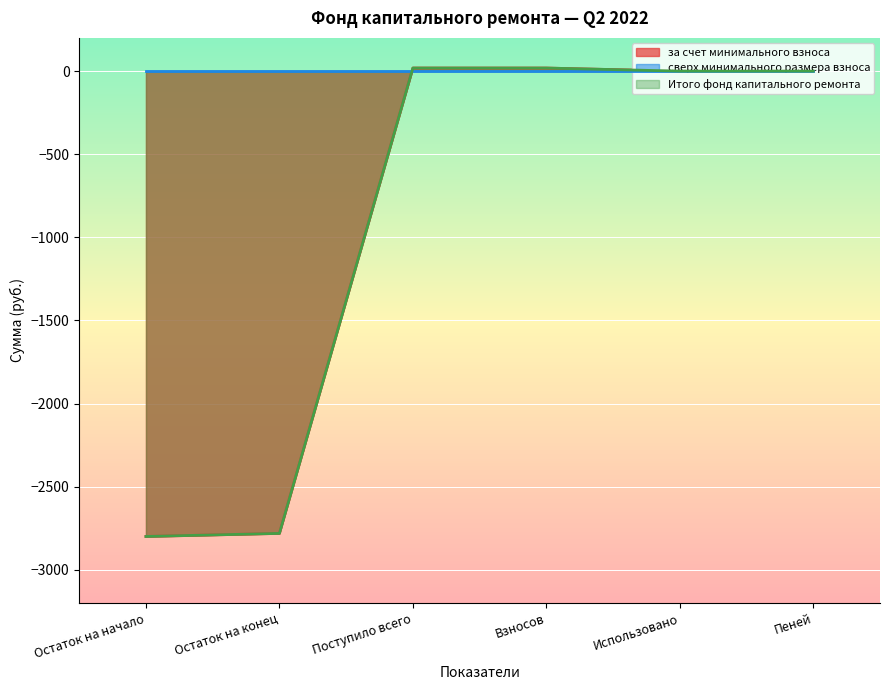

What is the difference between the Итого фонд капитального ремонта values at Использовано and Остаток на конец?

2781.3